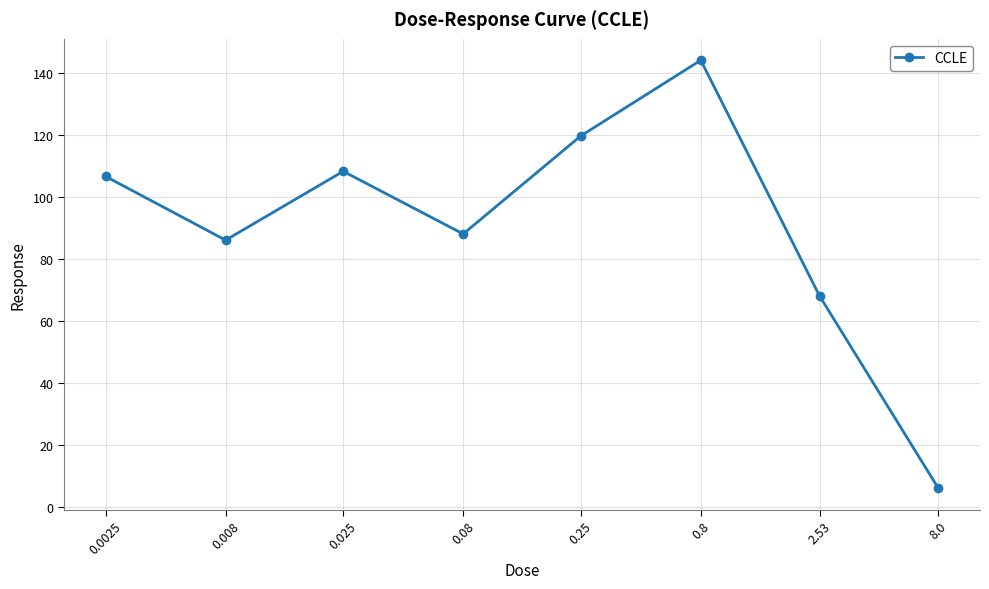

Is it true that the value at 0.008 is 86.0?

True